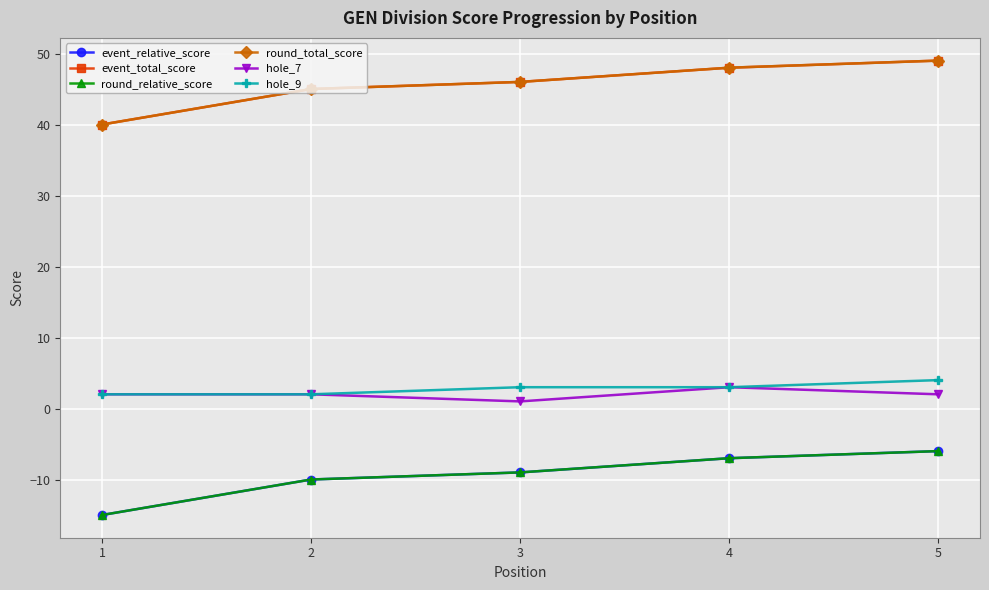

The hole_9 series shows 3 at 1. True or false?

False